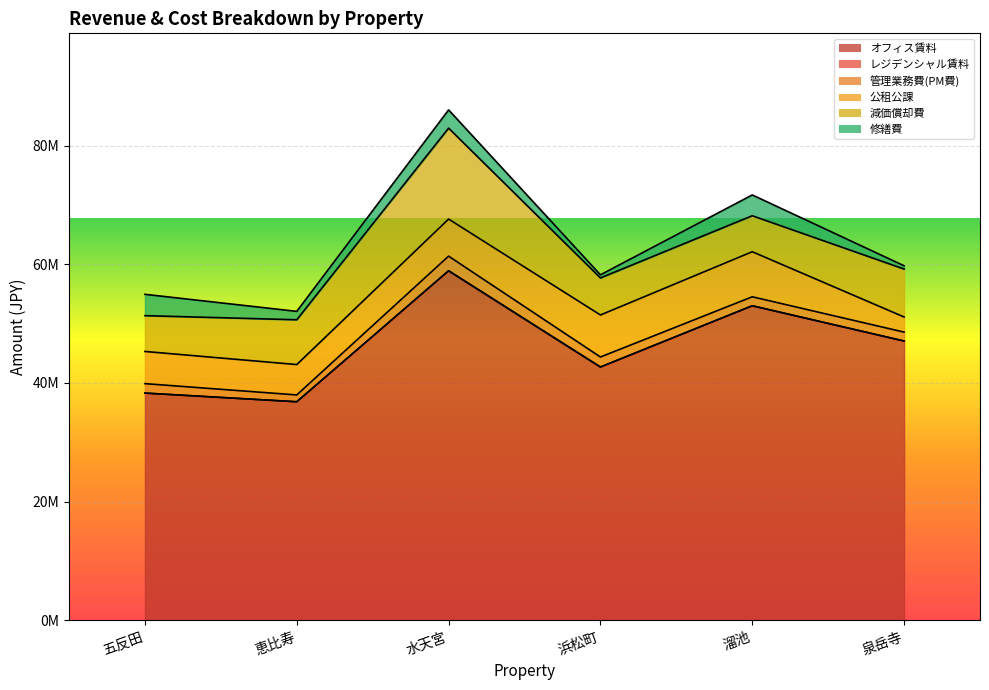

What is the greatest value displayed?

58905823